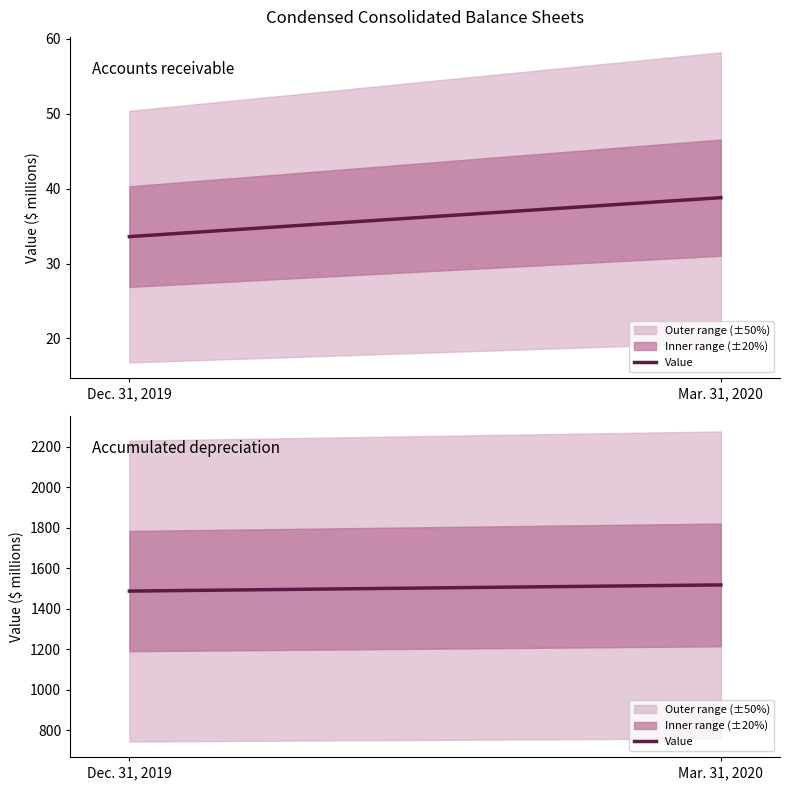

The value at Mar. 31, 2020 is 547.4. True or false?

False